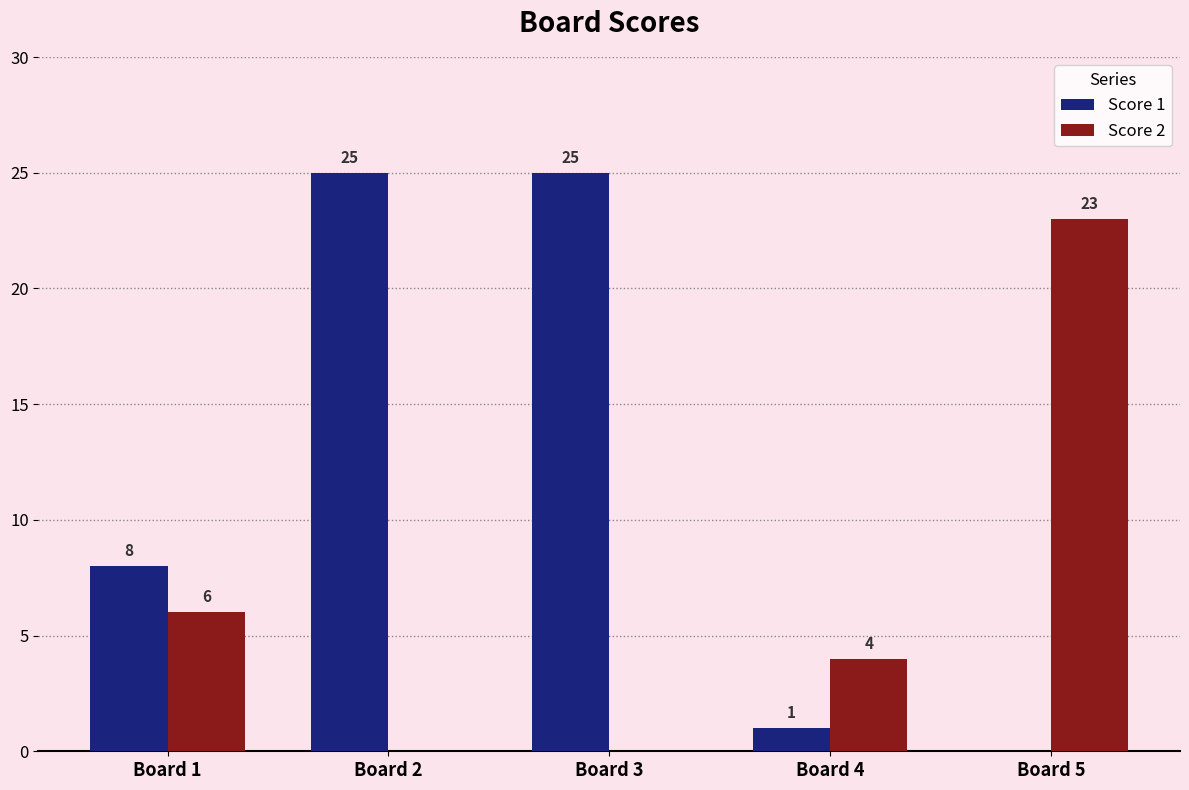

What is the highest value of the Score 2 series?

23